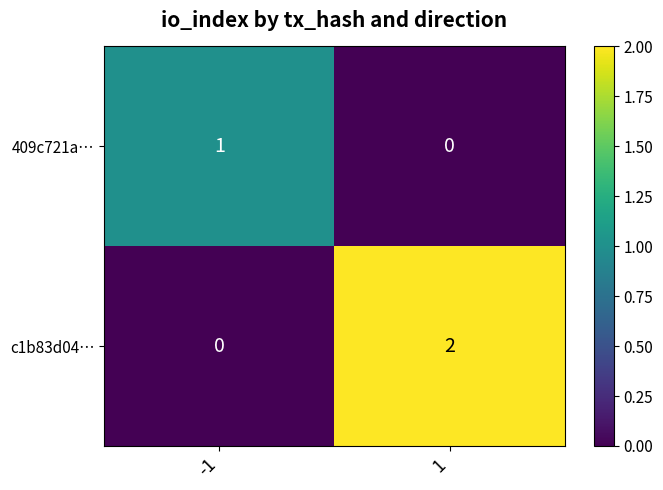

Which series has the largest range (max minus min)?

c1b83d04…